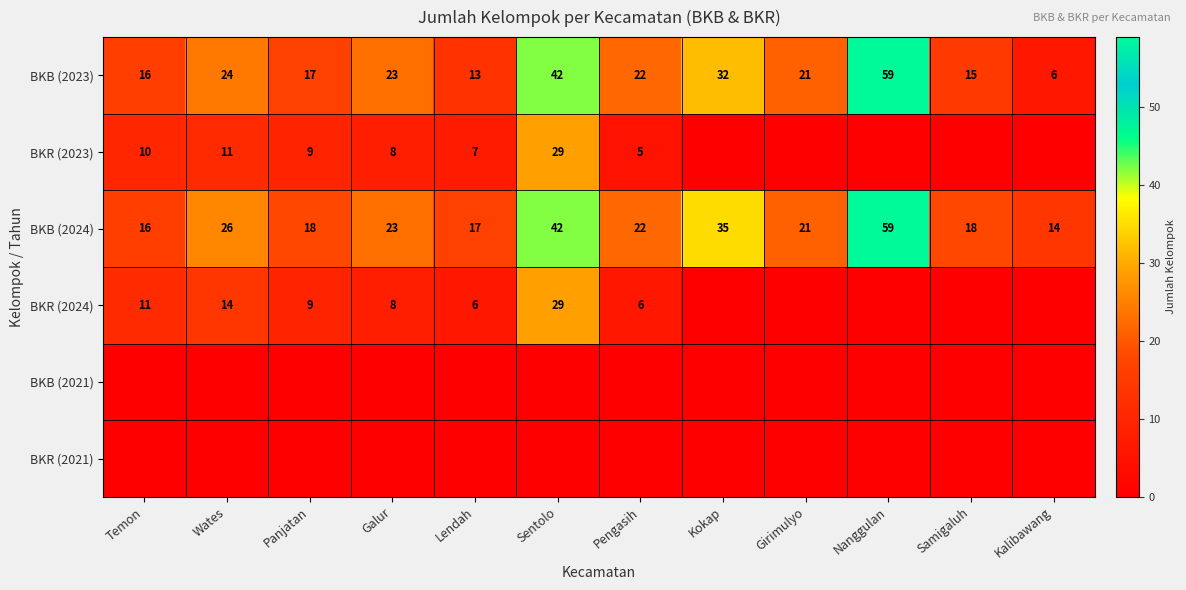

What is the difference between the maximum and minimum values in the BKB (2023) series?

53